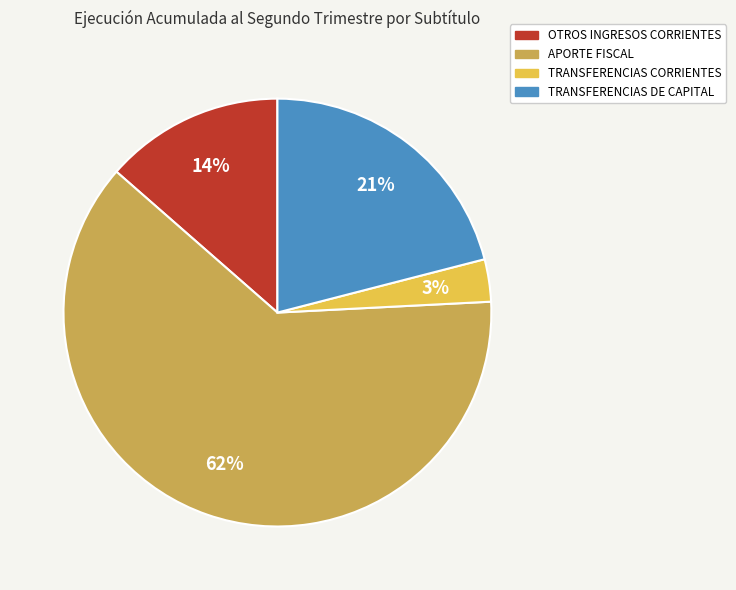

How many slices are in this pie chart?

4